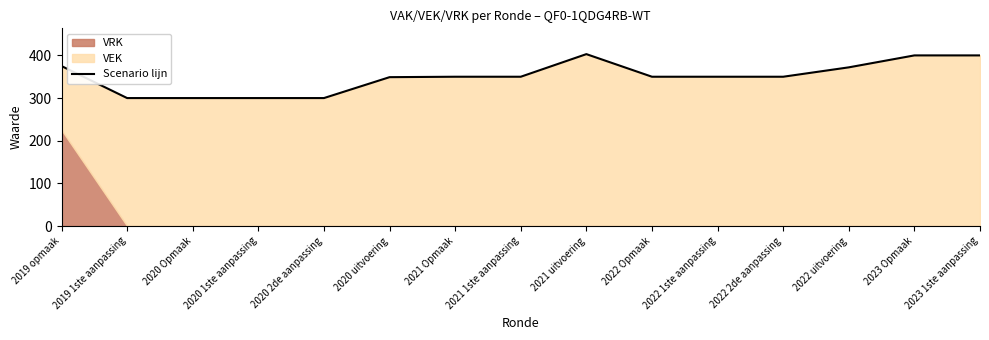

Where does the data first go above 350?

2019 opmaak